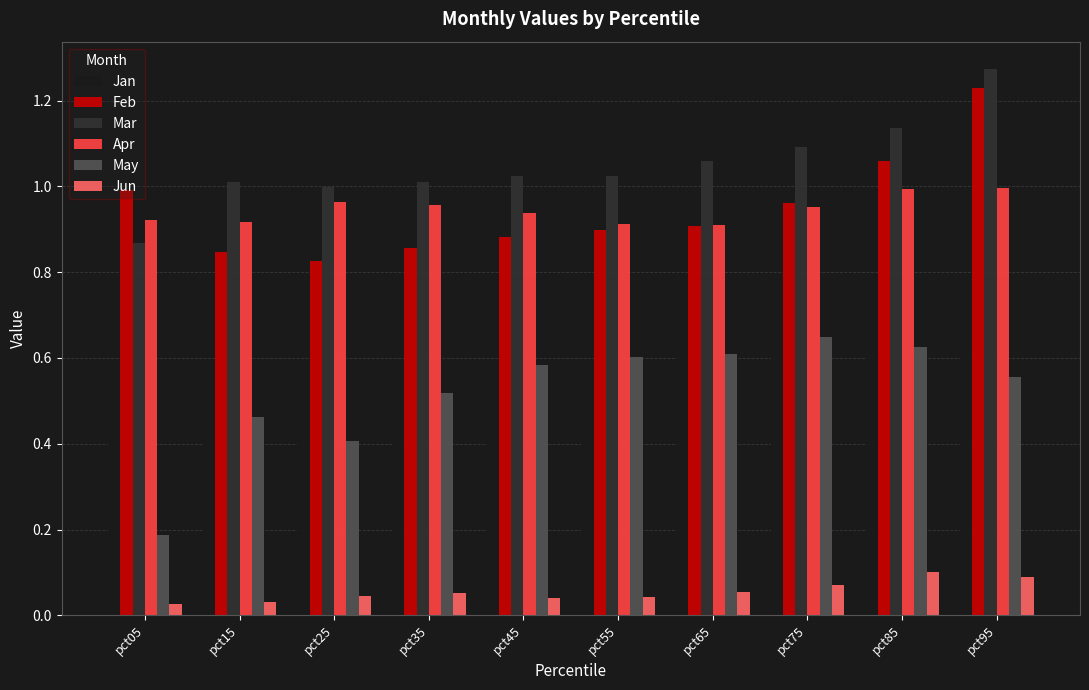

What are all the series names shown in the legend?

Jan, Feb, Mar, Apr, May, Jun